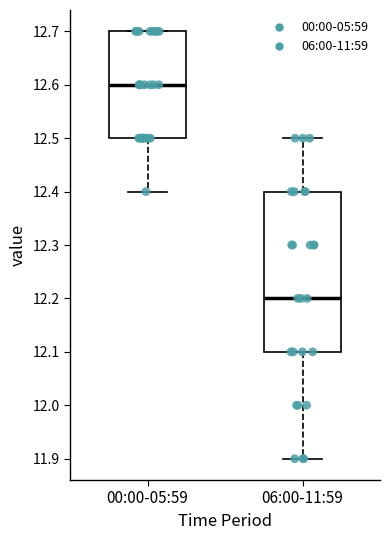

Reading left to right, read every box against the y-axis: the position of its median line, the range the box covers, and the ends of its whiskers. The values are not printed on the chart, so give them approximately, as read against the axis.

00:00-05:59: median 12.6, box 12.5 to 12.7, whiskers 12.4 to 12.7
06:00-11:59: median 12.2, box 12.1 to 12.4, whiskers 11.9 to 12.5